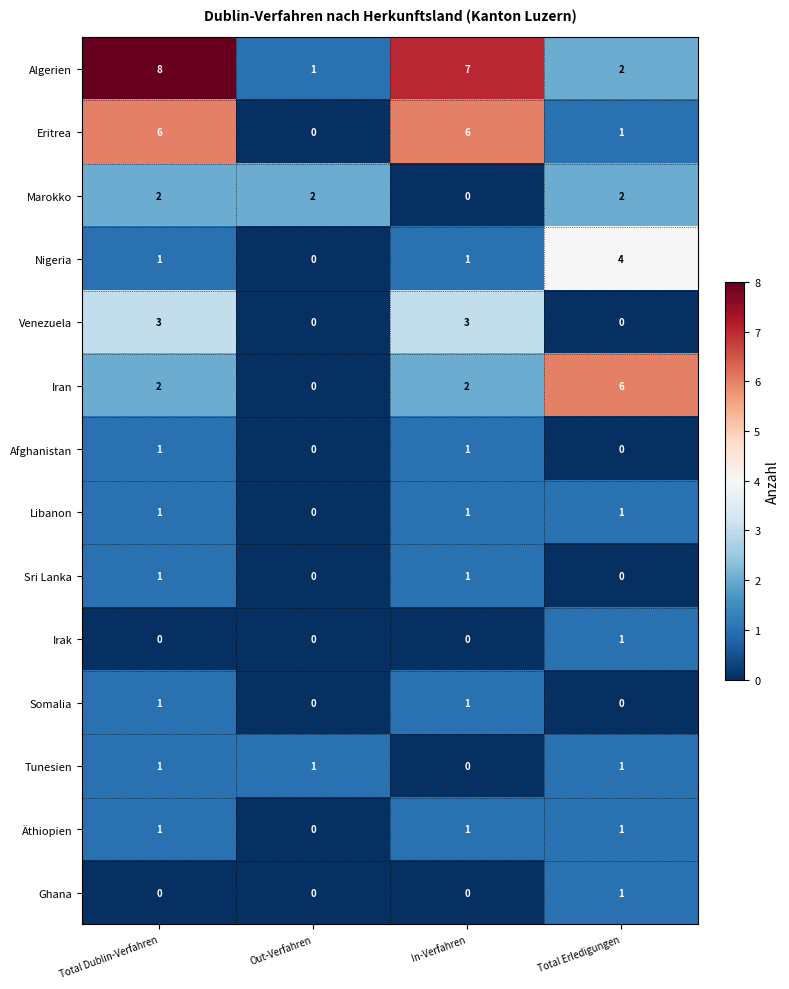

At which category is the sum across all series the highest?

Total Dublin-Verfahren